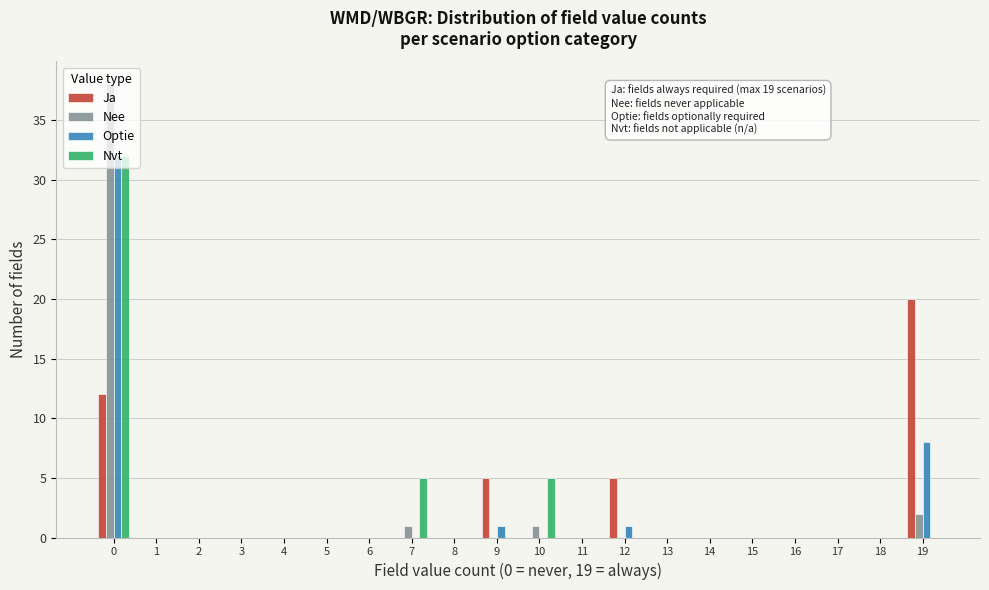

What is the sum of all Nee values?

42